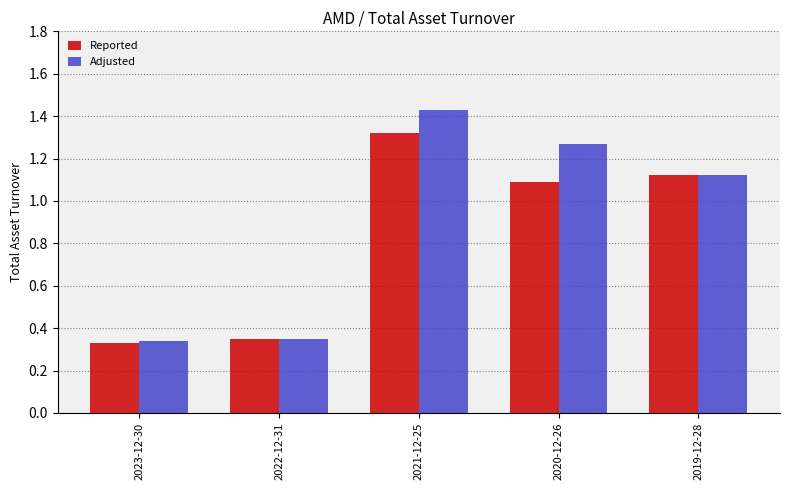

List the series in order of their peak value, highest first.

Adjusted, Reported